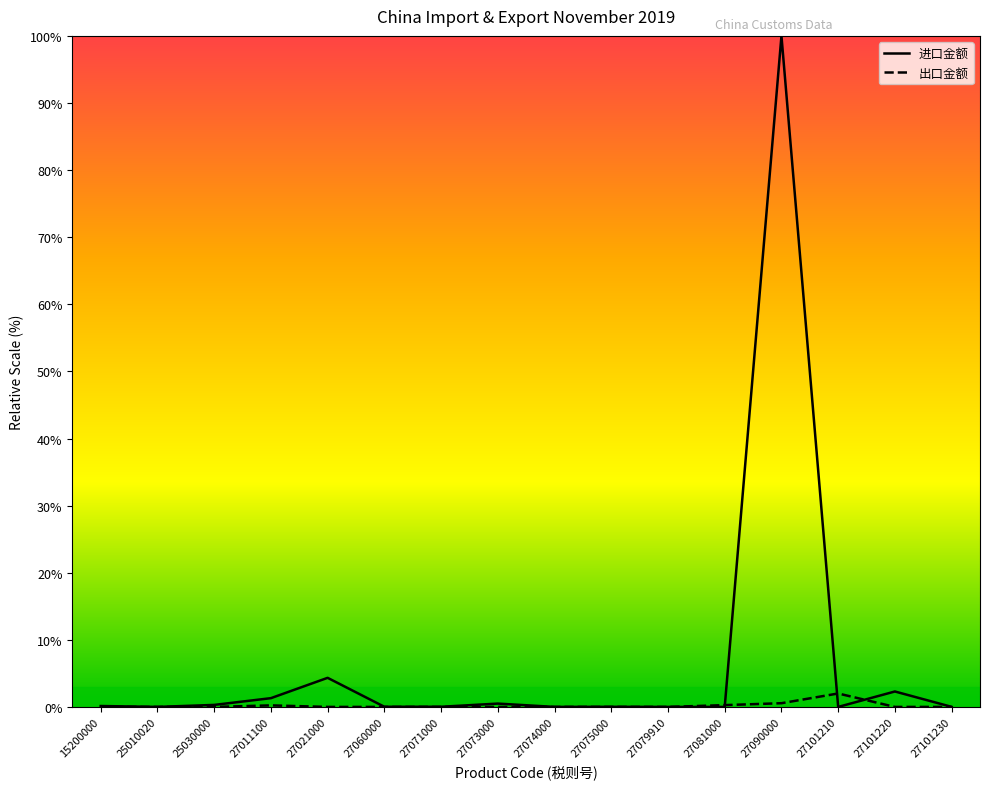

What are all the series names shown in the legend?

进口金额, 出口金额